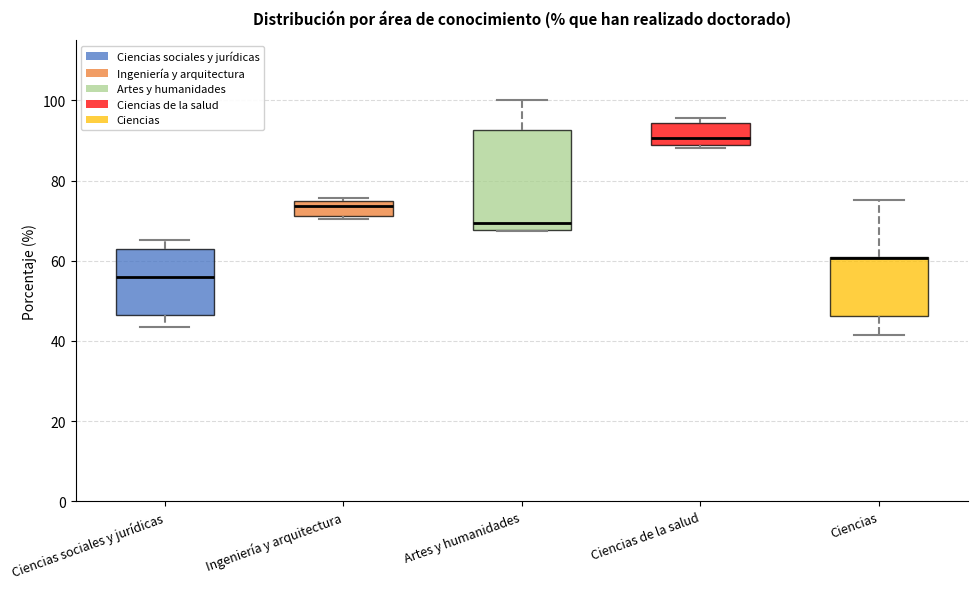

Where is the lower edge of the box for Ciencias de la salud on the y-axis? The values are not printed on the chart, so give them approximately, as read against the axis.

88